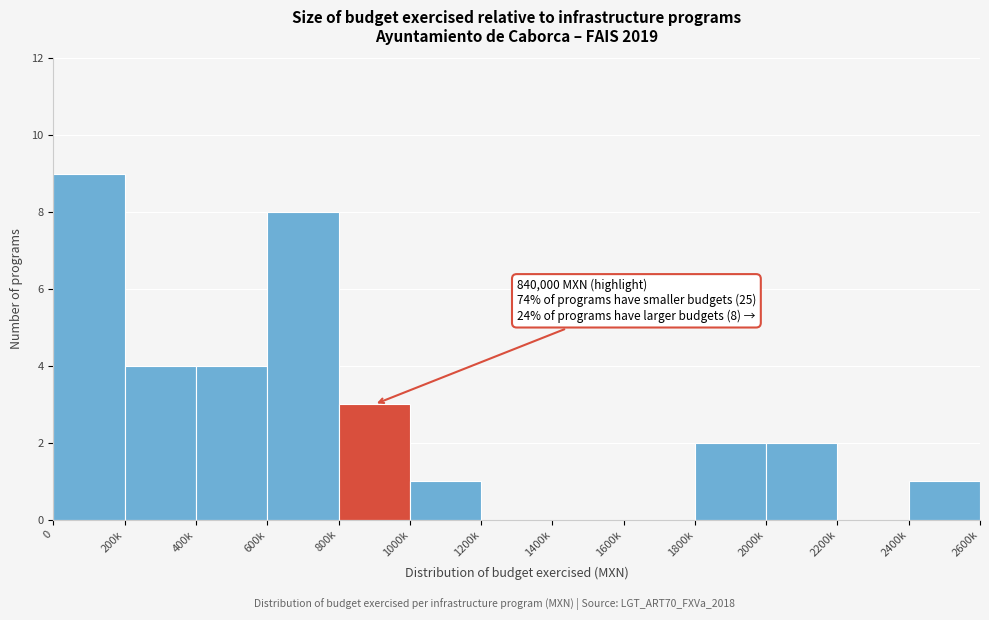

Reading left to right, list all the values displayed in this chart.

0=9	200k=4	400k=4	600k=8	800k=3	1000k=1	1200k=0	1400k=0	1600k=0	1800k=2	2000k=2	2200k=0	2400k=1